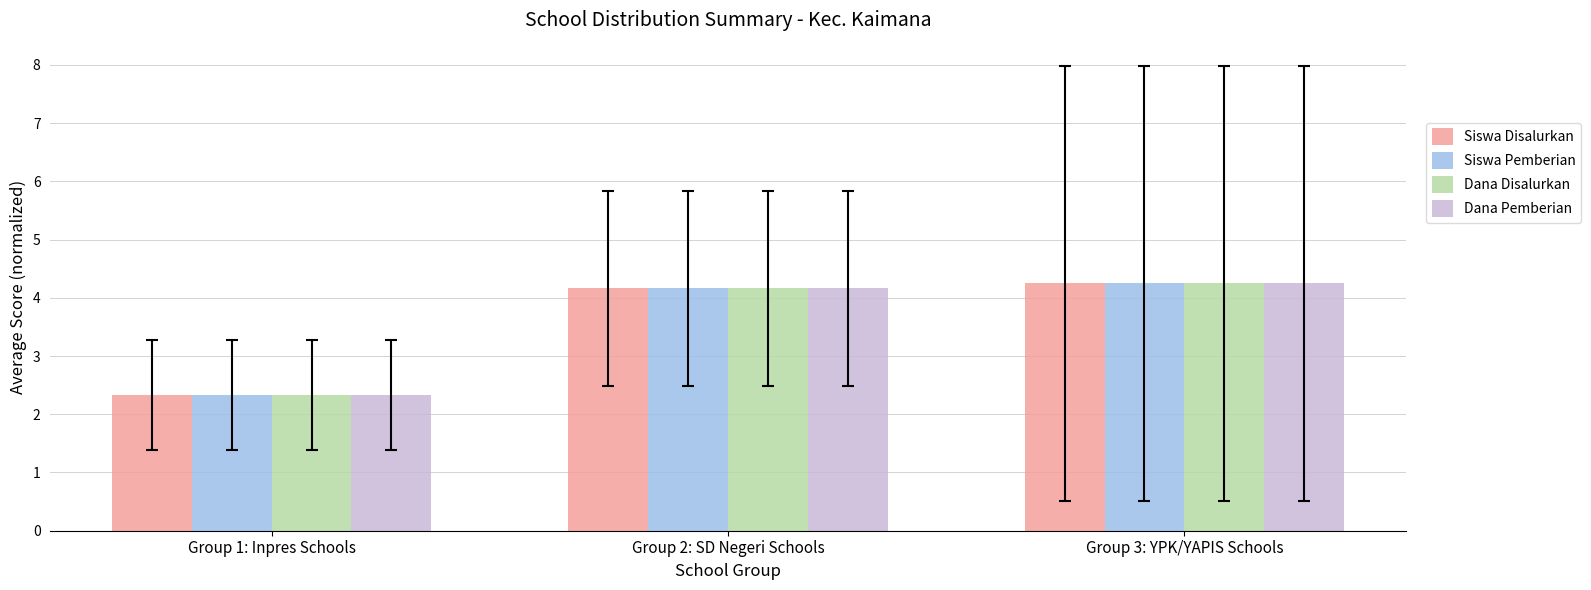

What is the sum of all Siswa Disalurkan values?

10.8